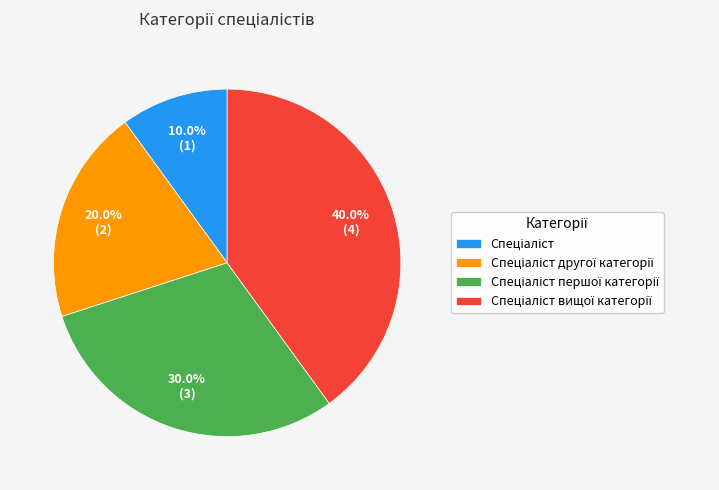

Does any single category account for the majority?

No